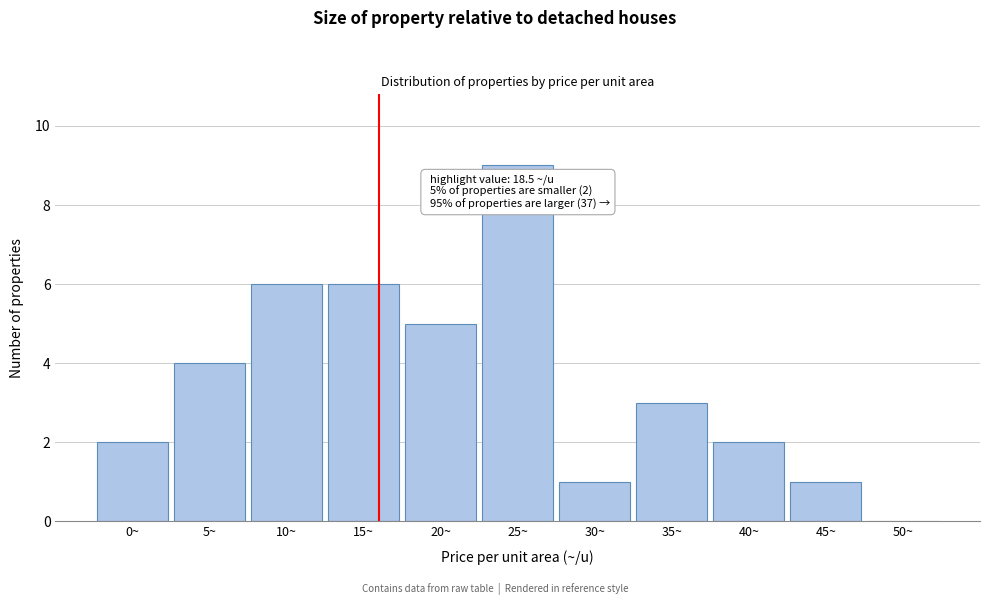

Reading right to left, transcribe all the data shown in this chart.

50~=0	45~=1	40~=2	35~=3	30~=1	25~=9	20~=5	15~=6	10~=6	5~=4	0~=2